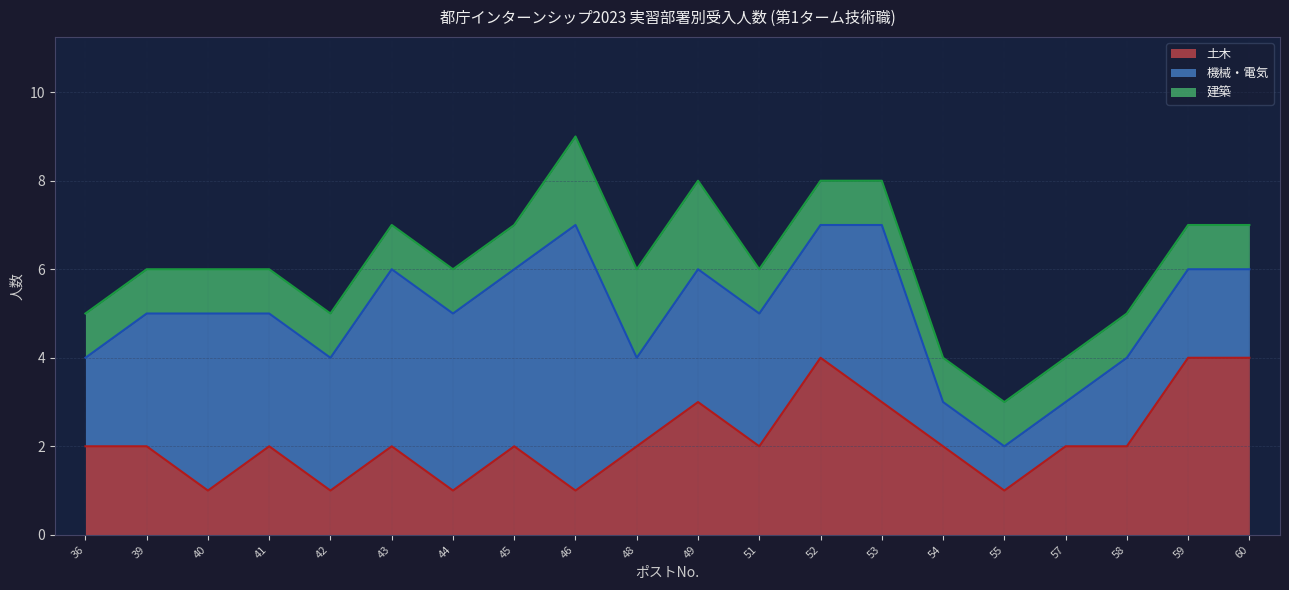

Reading left to right, list all the values displayed in this chart.

土木: 36=2	39=2	40=1	41=2	42=1	43=2	44=1	45=2	46=1	48=2	49=3	51=2	52=4	53=3	54=2	55=1	57=2	58=2	59=4	60=4
機械・電気: 36=2	39=3	40=4	41=3	42=3	43=4	44=4	45=4	46=6	48=2	49=3	51=3	52=3	53=4	54=1	55=1	57=1	58=2	59=2	60=2
建築: 36=1	39=1	40=1	41=1	42=1	43=1	44=1	45=1	46=2	48=2	49=2	51=1	52=1	53=1	54=1	55=1	57=1	58=1	59=1	60=1